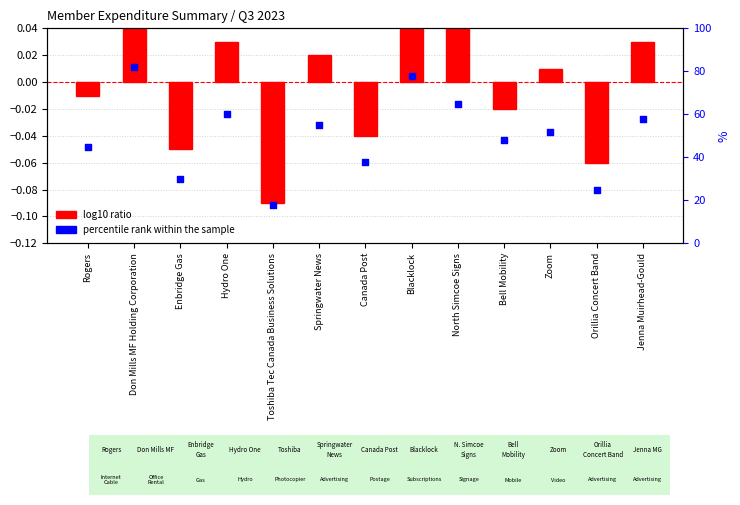

What is the total value across all series at Zoom?

52.0